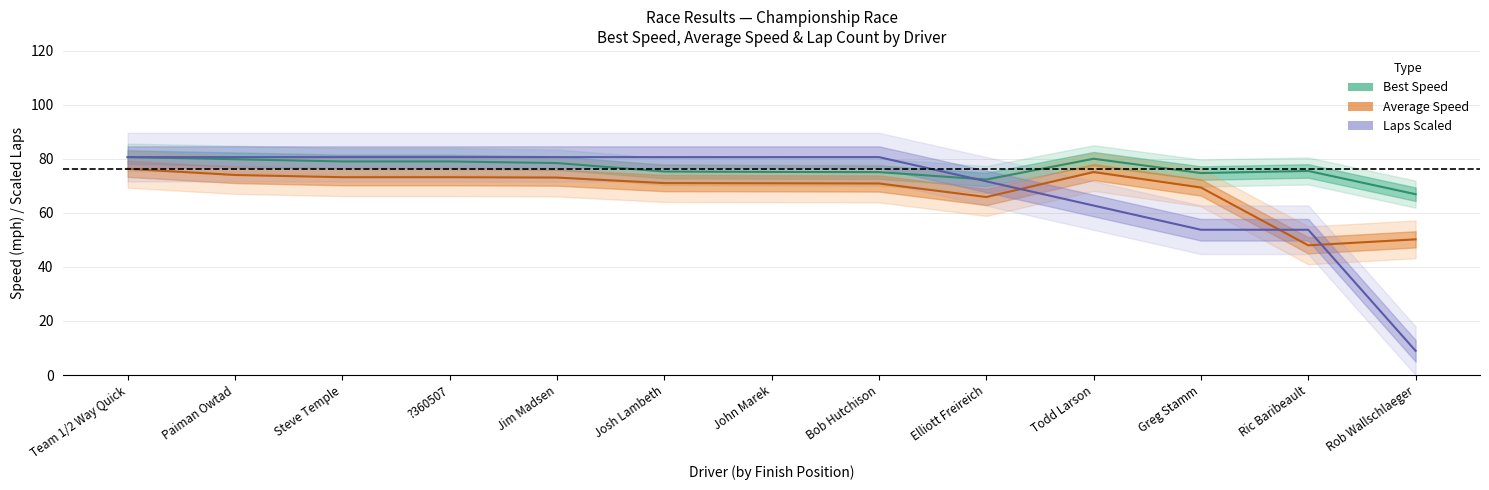

Reading left to right, extract all data points from this chart.

Best Speed: Team 1/2 Way Quick=80.7	Paiman Owtad=79.9	Steve Temple=79.1	?360507=79.1	Jim Madsen=78.5	Josh Lambeth=75.3	John Marek=75.2	Bob Hutchison=75.1	Elliott Freireich=72.4	Todd Larson=80.1	Greg Stamm=74.8	Ric Baribeault=75.6	Rob Wallschlaeger=66.9
Average Speed: Team 1/2 Way Quick=76.4	Paiman Owtad=74.1	Steve Temple=73.2	?360507=73.2	Jim Madsen=73.1	Josh Lambeth=71.1	John Marek=71.0	Bob Hutchison=70.9	Elliott Freireich=65.9	Todd Larson=75.2	Greg Stamm=69.4	Ric Baribeault=48.0	Rob Wallschlaeger=50.2
Laps Scaled: Team 1/2 Way Quick=80.7	Paiman Owtad=80.7	Steve Temple=80.7	?360507=80.7	Jim Madsen=80.7	Josh Lambeth=80.7	John Marek=80.7	Bob Hutchison=80.7	Elliott Freireich=71.7	Todd Larson=62.7	Greg Stamm=53.8	Ric Baribeault=53.8	Rob Wallschlaeger=9.0